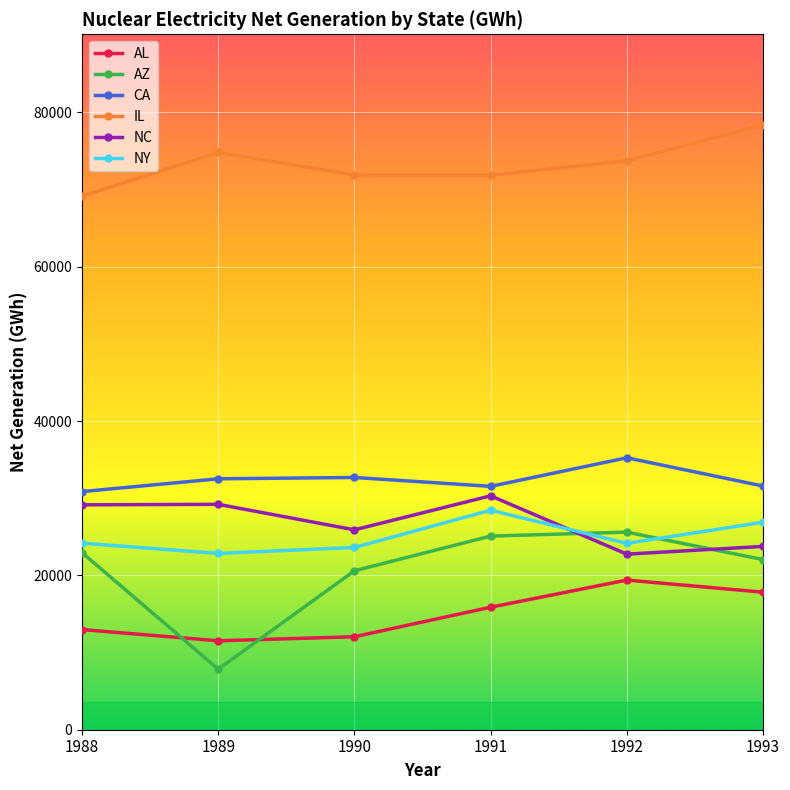

What is the difference between the highest and lowest values at 1989?

66970